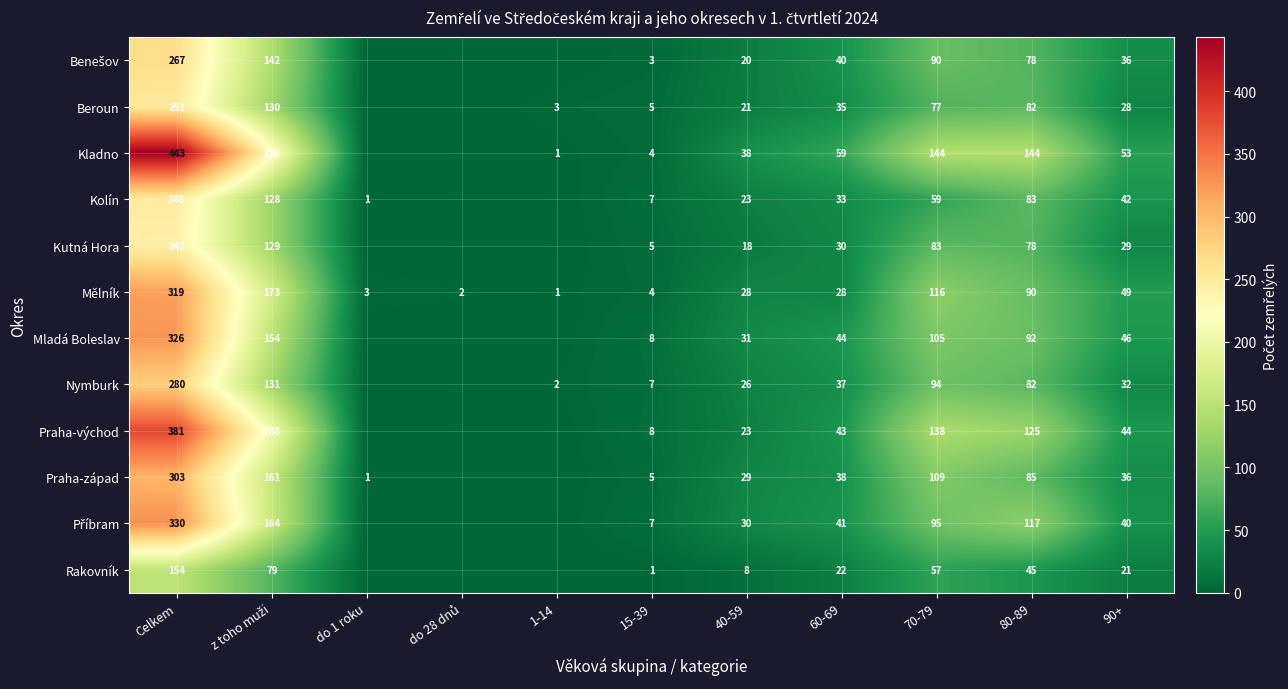

The Beroun series shows 17 at 70-79. True or false?

False